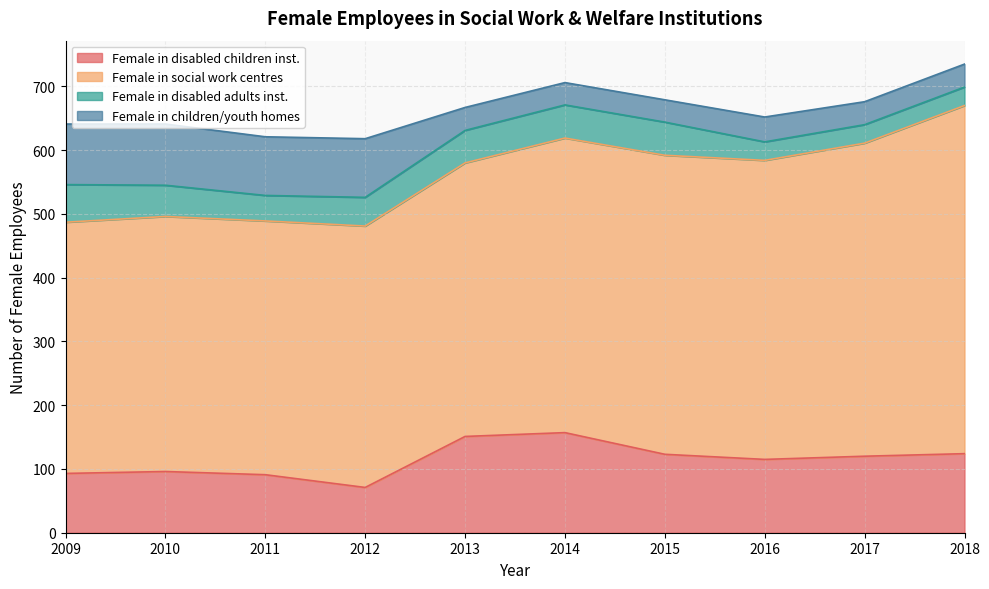

What is the difference between the maximum and minimum values in the Female in disabled children inst. series?

86